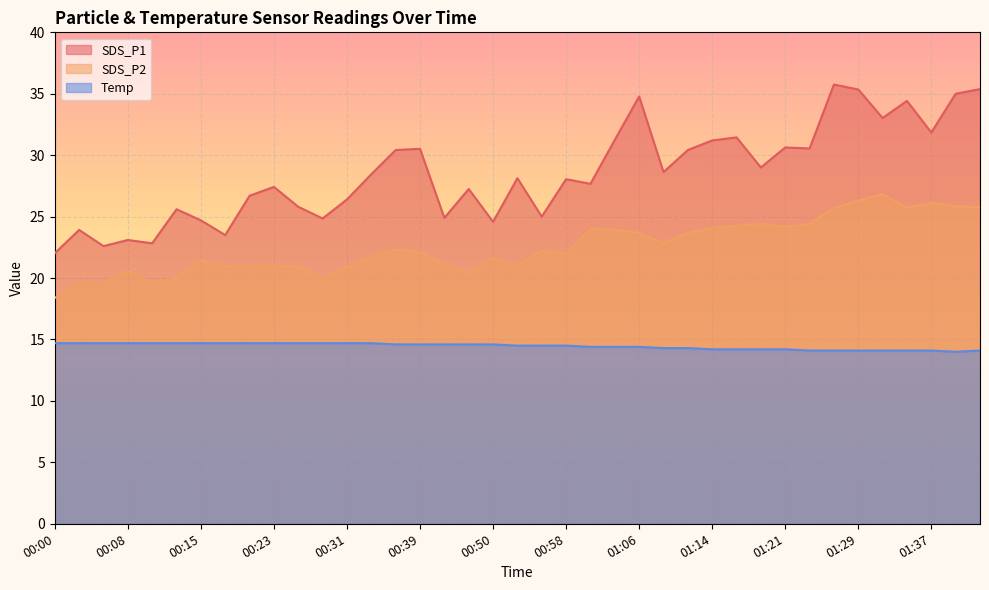

Count the number of data series in this chart.

3